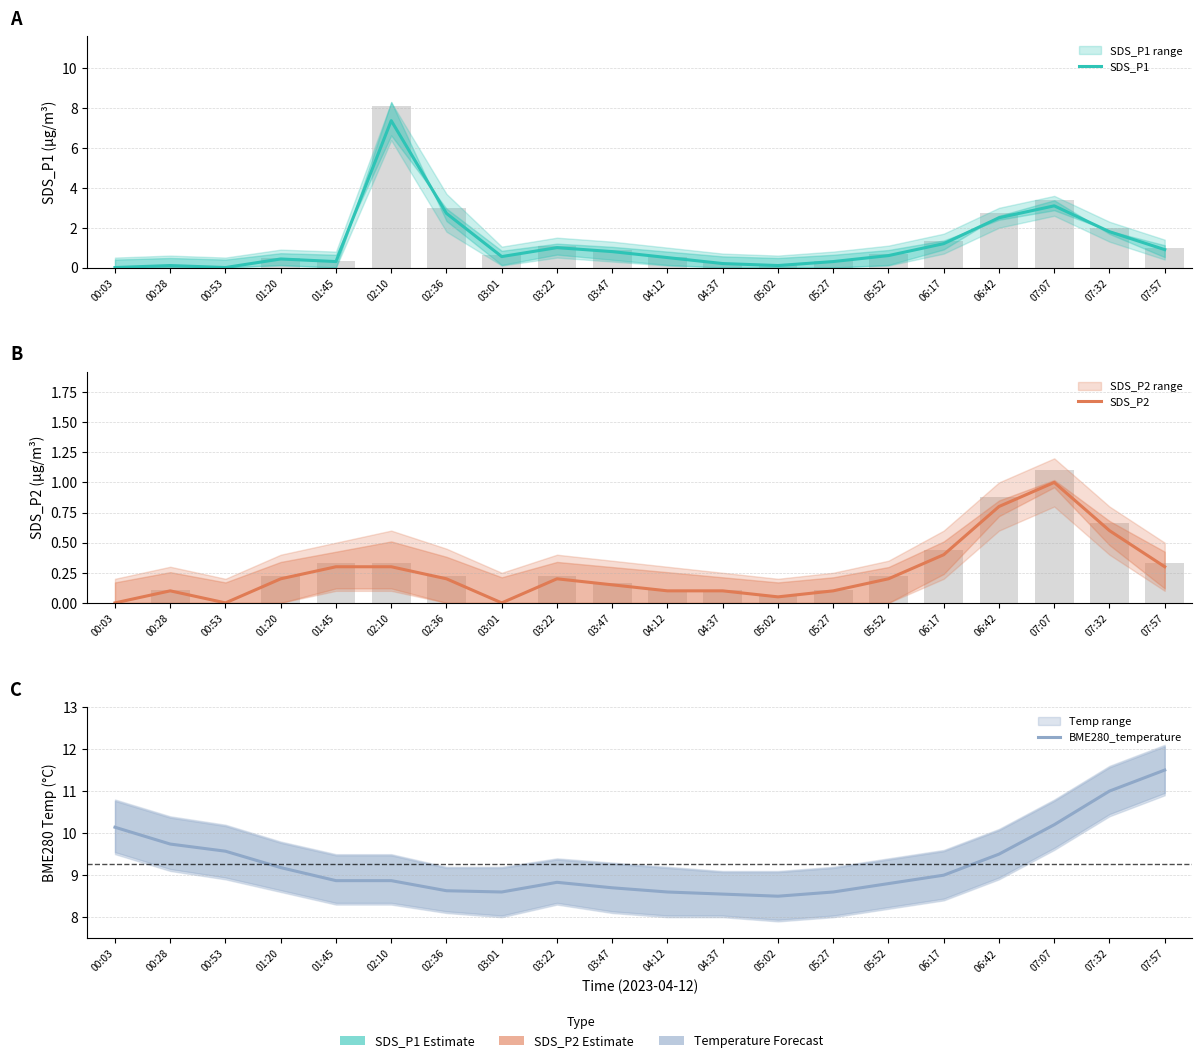

Which label corresponds to the largest value in the chart?

07:57